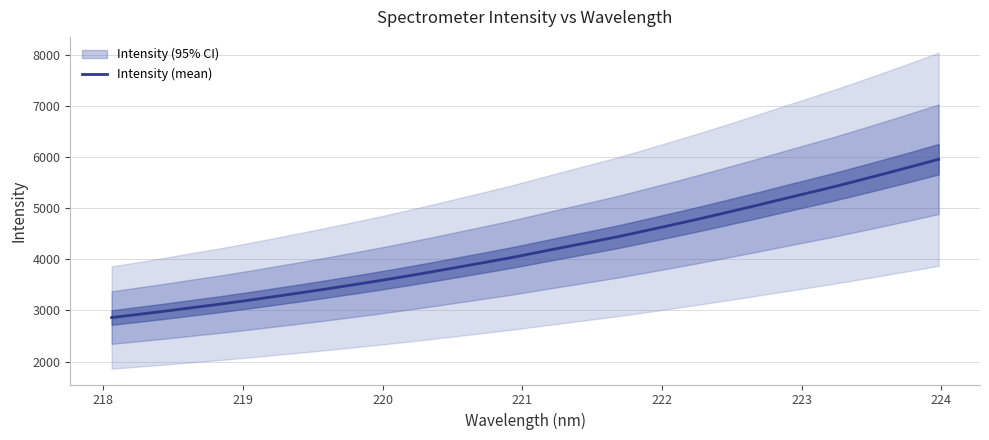

Count the number of values greater than 4140.

16